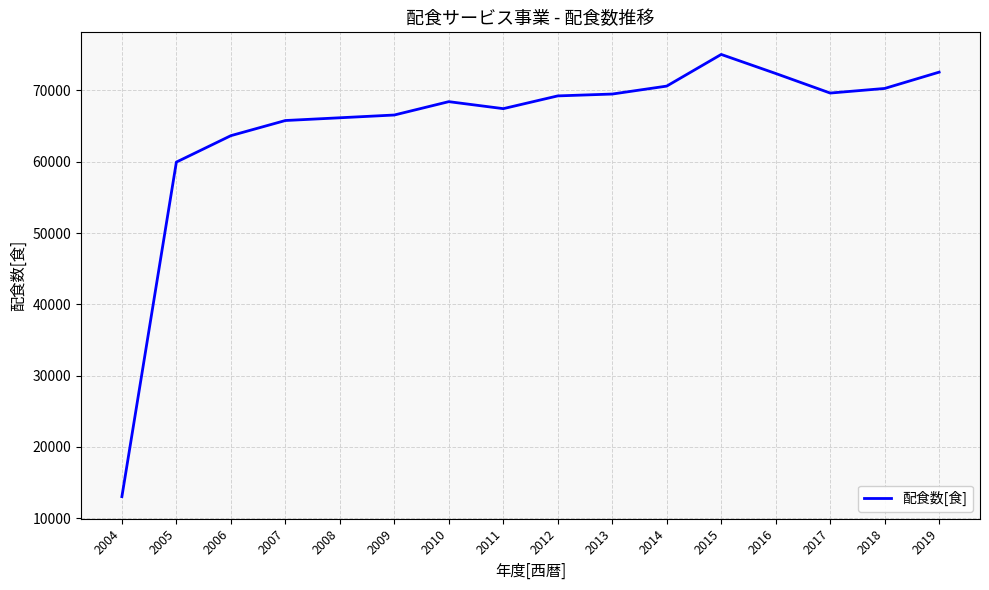

What is the ratio of the value at 2005 to the value at 2011?

0.9